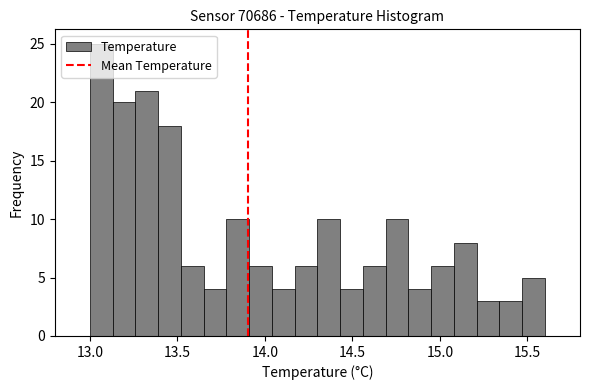

Around what value on the x-axis is the tallest bar? Give the approximate position of its centre, as read against the axis.

13.05